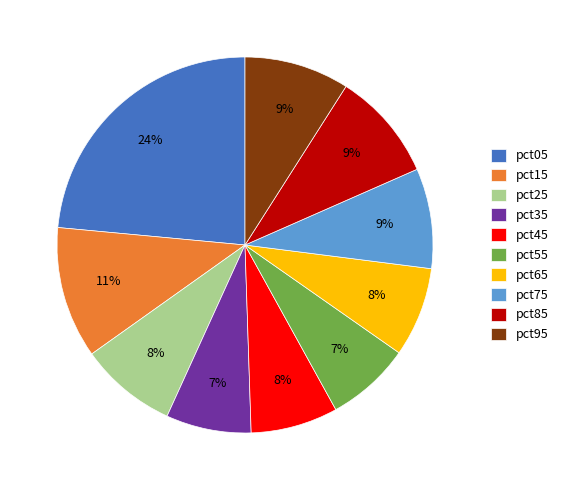

What is the largest slice in the pie chart?

pct05